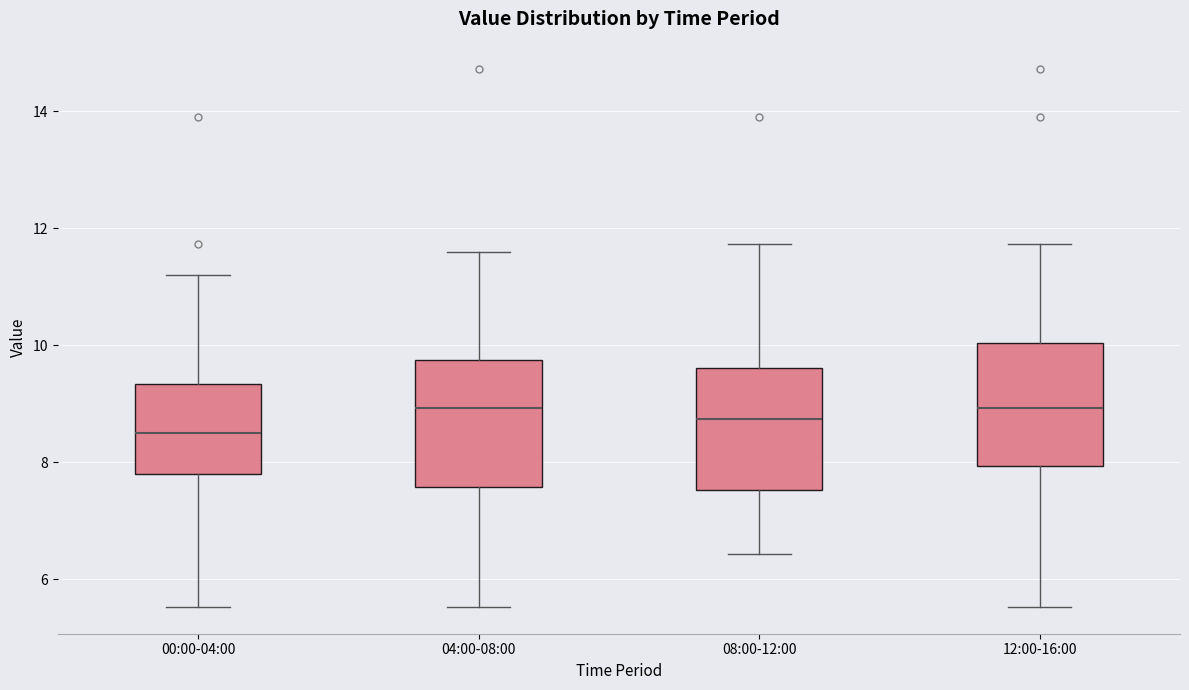

Reading left to right, read every box against the y-axis: the position of its median line, the range the box covers, and the ends of its whiskers. The values are not printed on the chart, so give them approximately, as read against the axis.

00:00-04:00: median 8.6, box 7.8 to 9.4, whiskers 5.6 to 11.2
04:00-08:00: median 9.0, box 7.6 to 9.8, whiskers 5.6 to 11.6
08:00-12:00: median 8.8, box 7.6 to 9.6, whiskers 6.4 to 11.8
12:00-16:00: median 9.0, box 8.0 to 10.0, whiskers 5.6 to 11.8